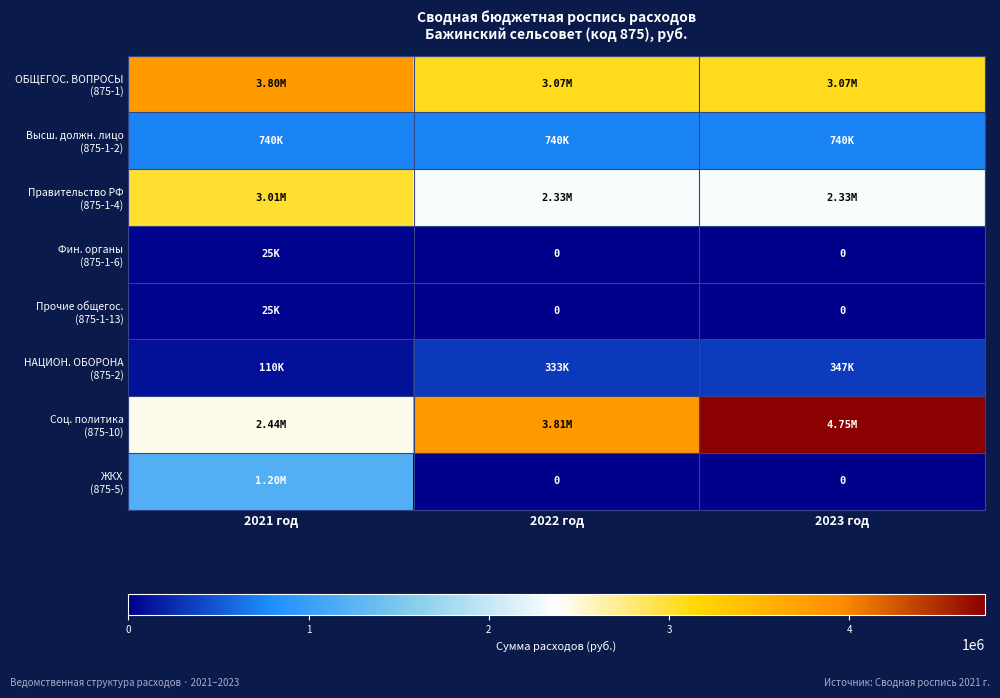

What value does the НАЦИОН. ОБОРОНА (875-2) series have at 2021 год?

110000.0